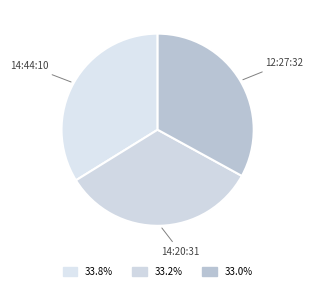

How many segments does this pie chart have?

3